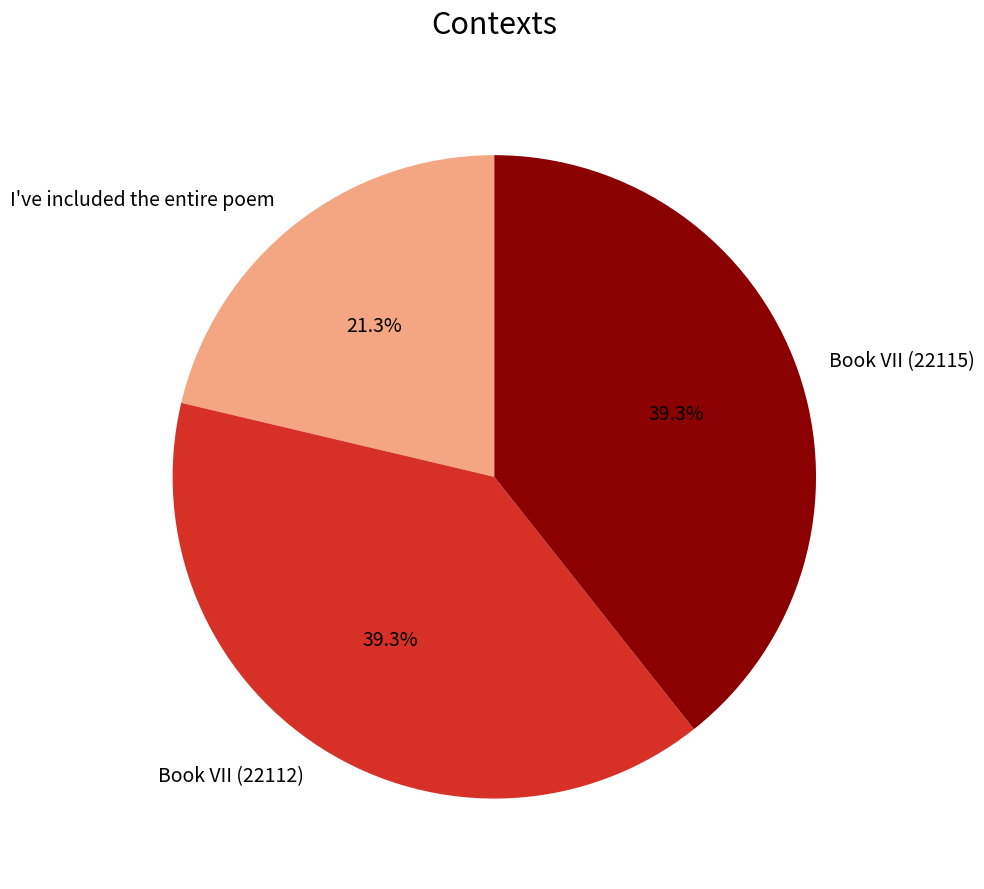

How many slices are in this pie chart?

3